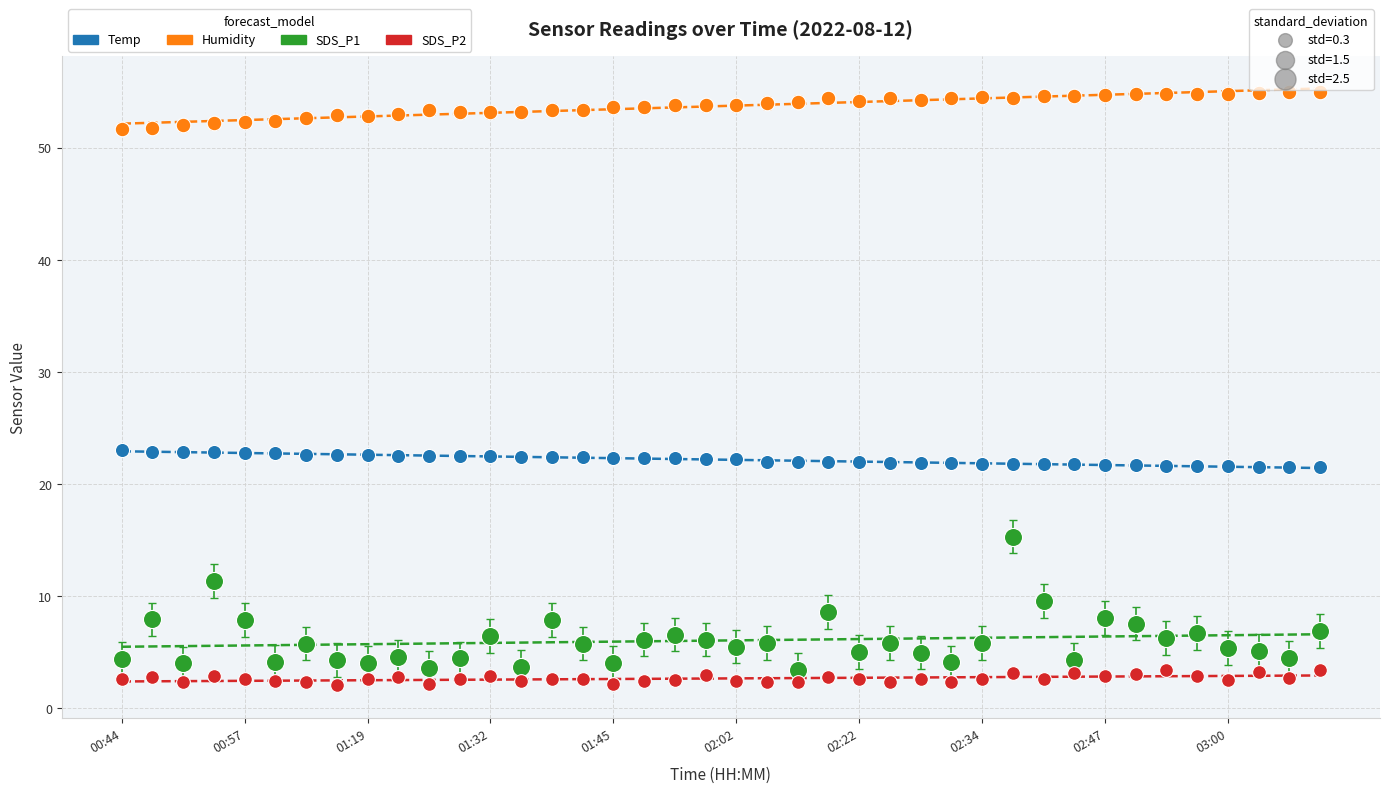

Across all data points, what is the range of Y values (max minus min)?

52.9